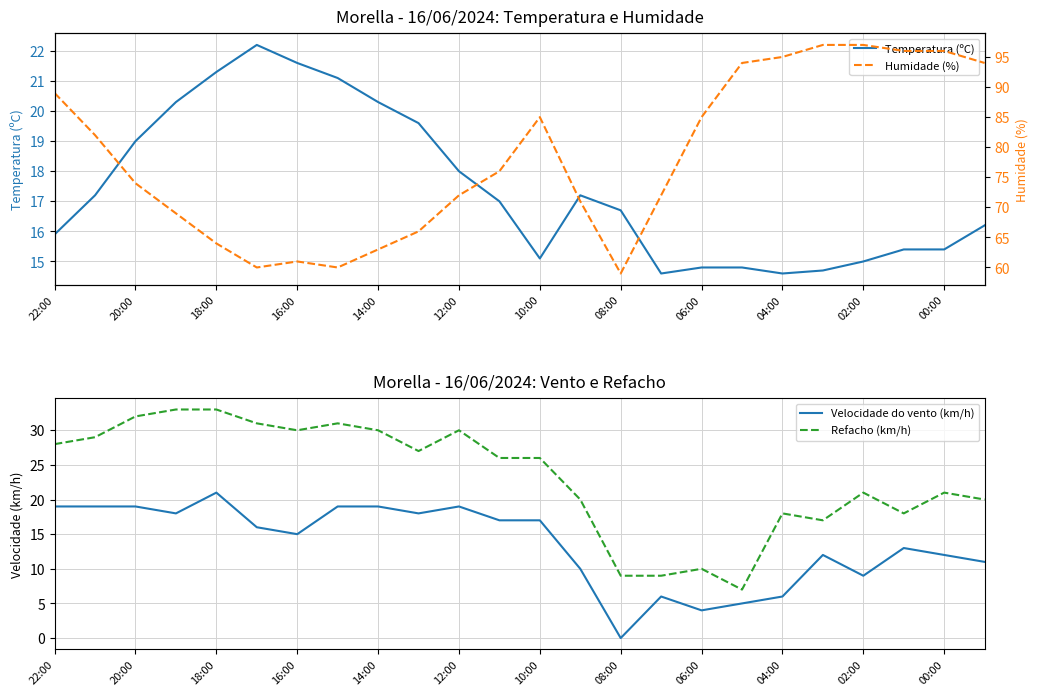

Where is Velocidade do vento (km/h) nearest to the value 10?

13